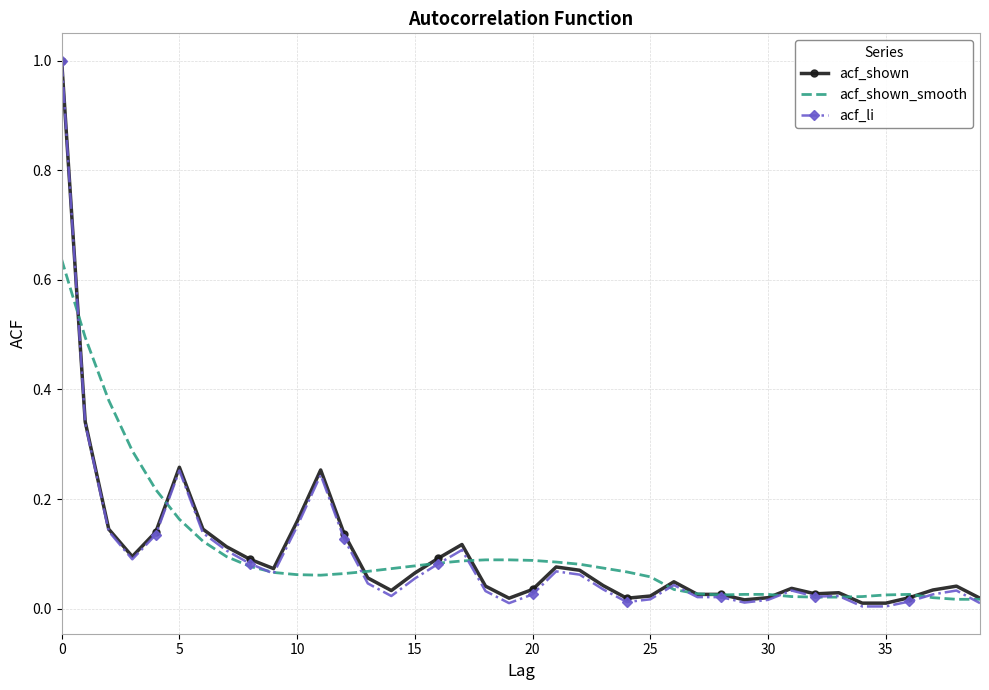

What is the maximum value for acf_shown?

1.0